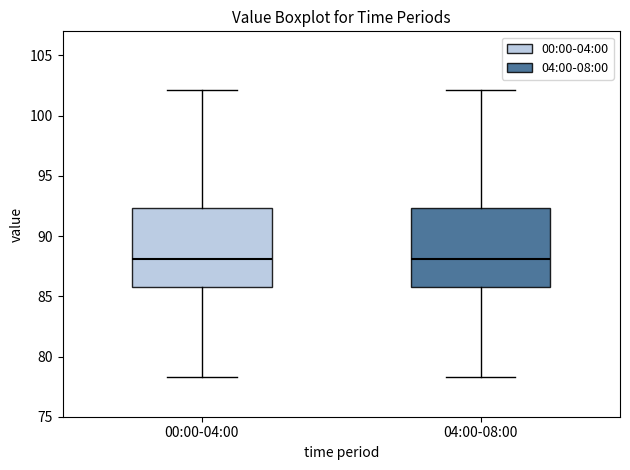

Where does the median line of the box for 00:00-04:00 sit on the y-axis? The values are not printed on the chart, so give them approximately, as read against the axis.

88.0